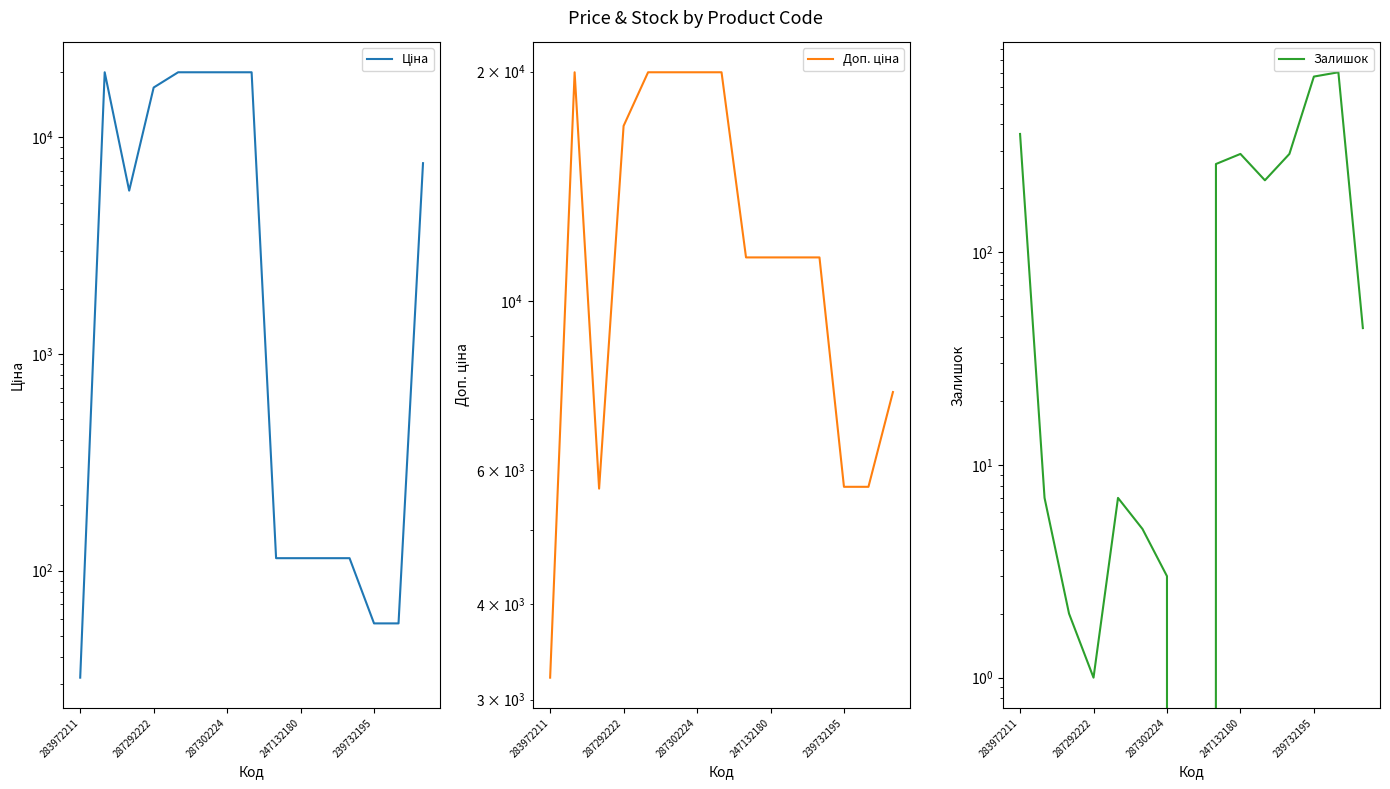

How many data points in Залишок are above 44?

7